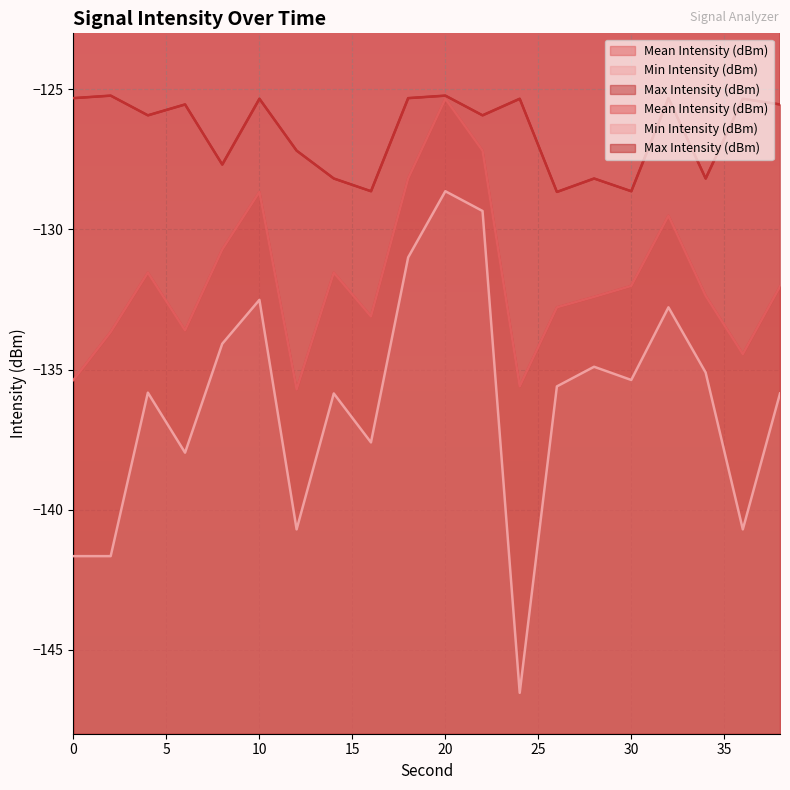

Read the Mean Intensity (dBm) value at 18.

-128.2